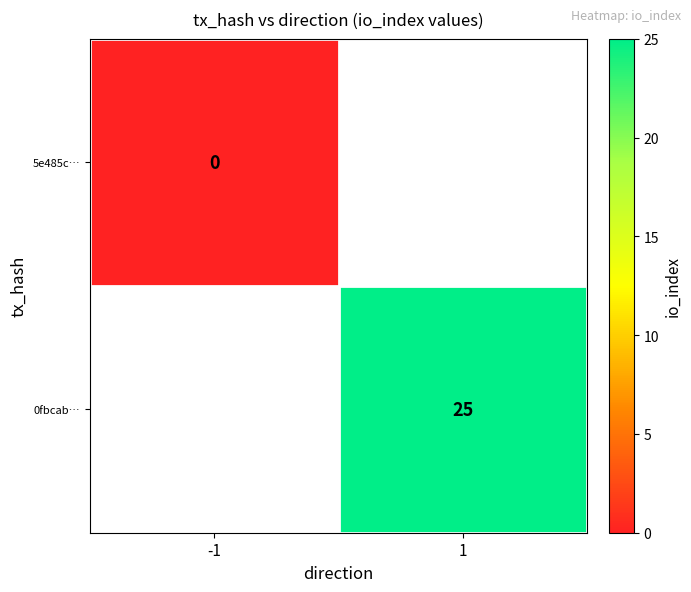

True or false: 0fbcab… has a value of 44 at 1.

False